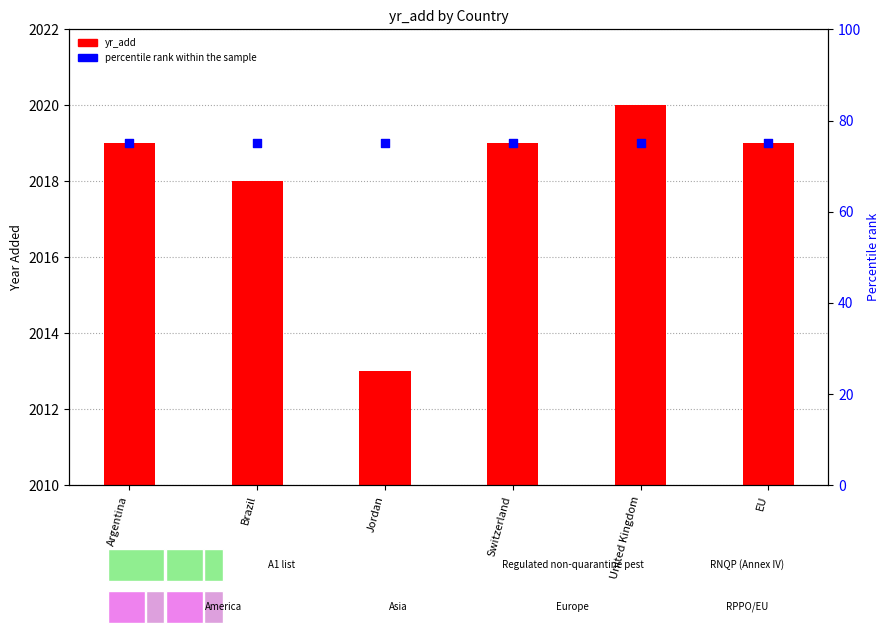

Which series contains the highest Y value?

yr_add